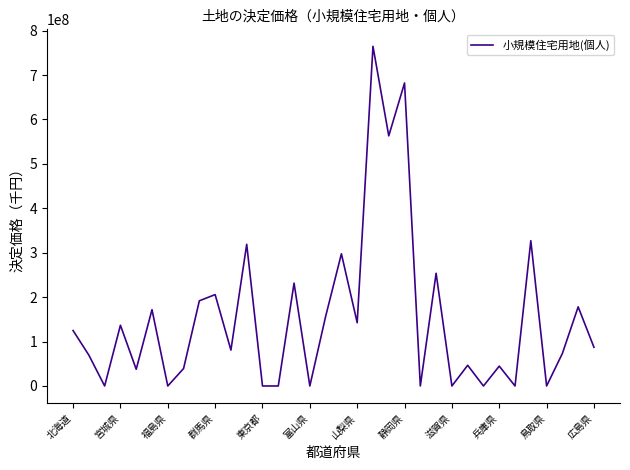

What is the difference between the second highest and minimum values?

682132578